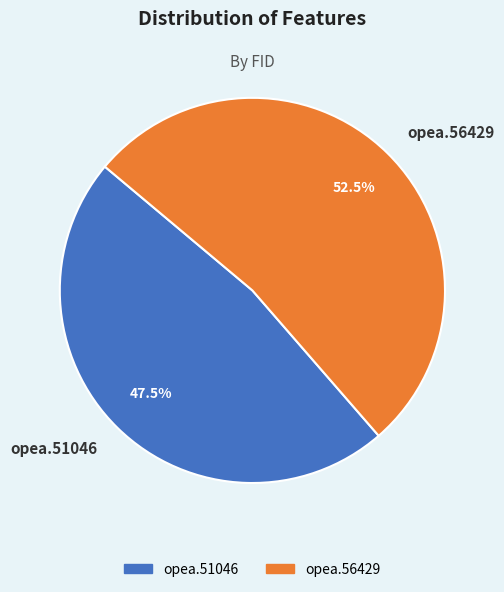

Between opea.51046 and opea.56429, which is larger?

opea.56429